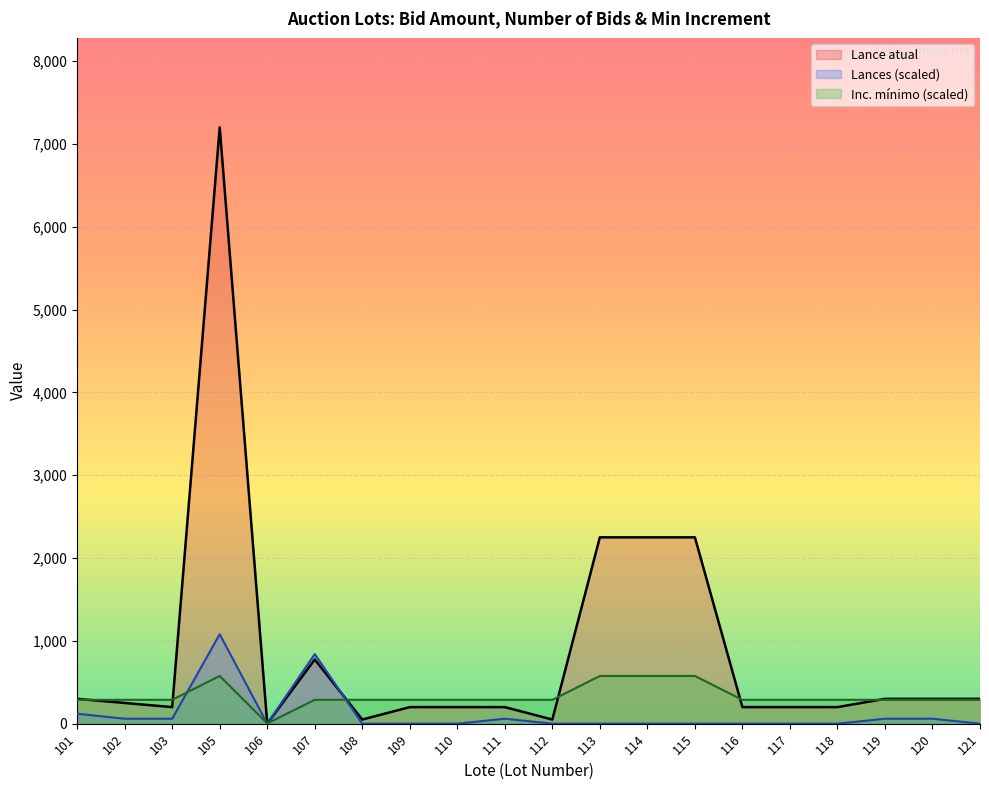

Where does the Inc. mínimo (scaled) series first go above 288?

105